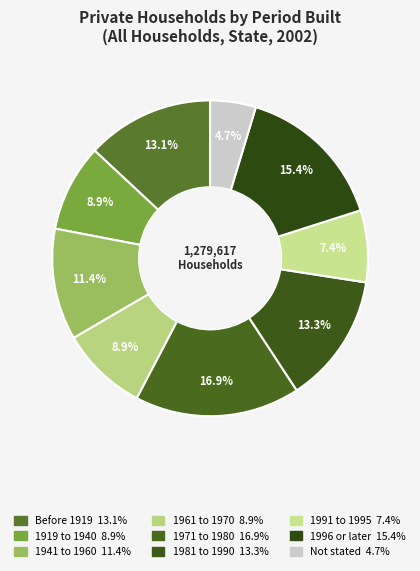

To the nearest percent, what is the difference between the largest and smallest slice percentages?

12%